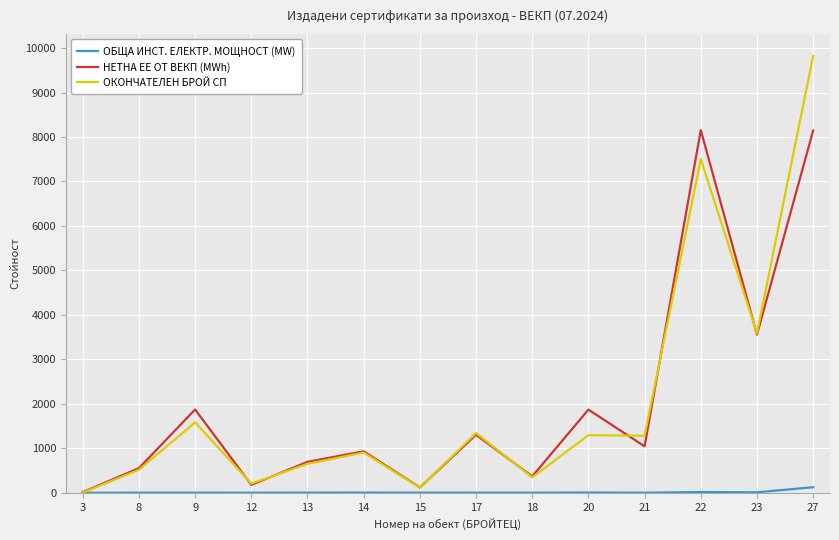

List the series in order of their peak value, highest first.

ОКОНЧАТЕЛЕН БРОЙ СП, НЕТНА ЕЕ ОТ ВЕКП (MWh), ОБЩА ИНСТ. ЕЛЕКТР. МОЩНОСТ (MW)